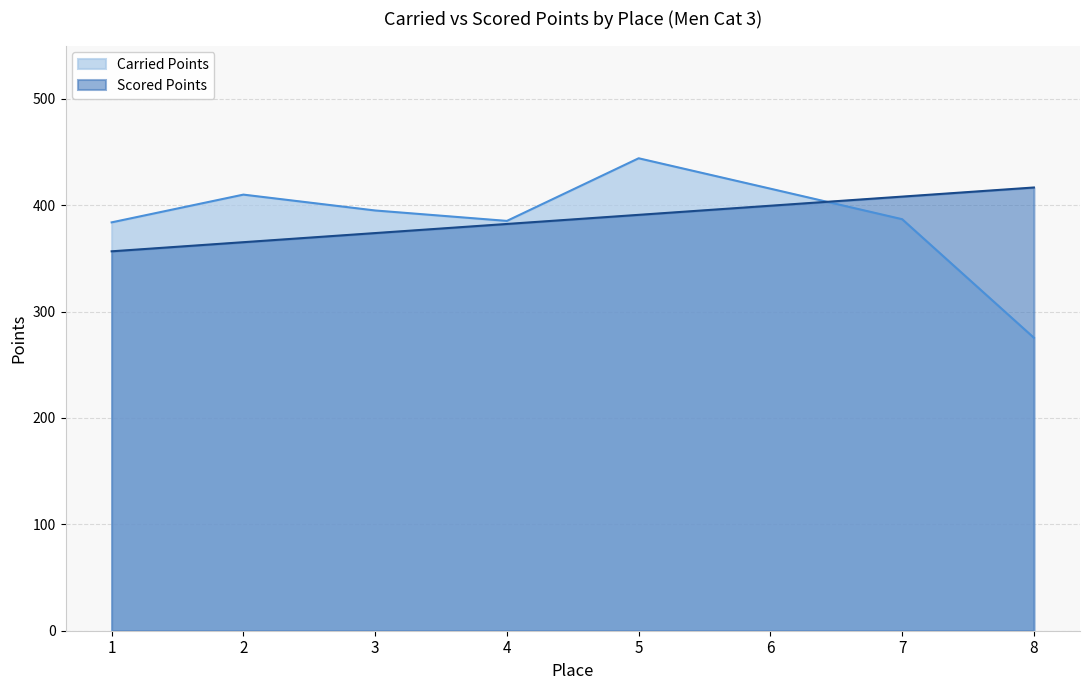

What is the maximum value for Carried Points?

444.0